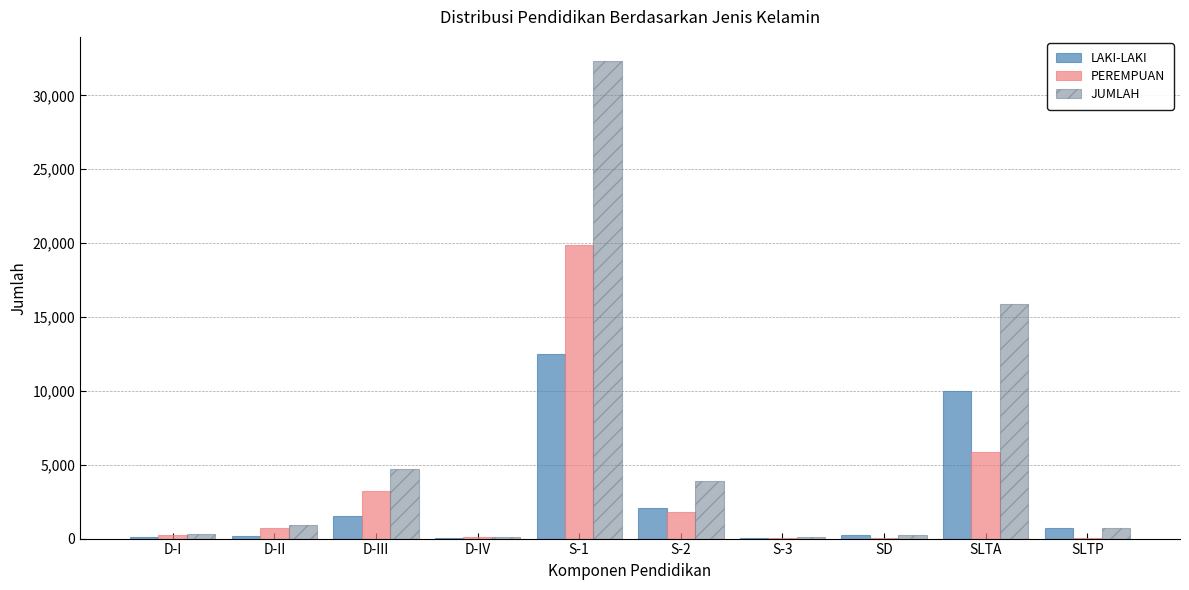

Between S-3 and SLTA, which series saw the biggest shift?

JUMLAH